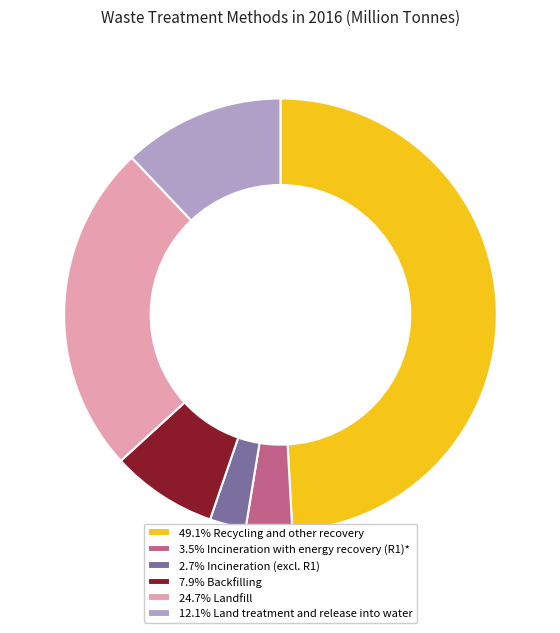

Approximately how many times larger is the value at 3.5% Incineration with energy recovery (R1)* compared to 2.7% Incineration (excl. R1)?

1.3